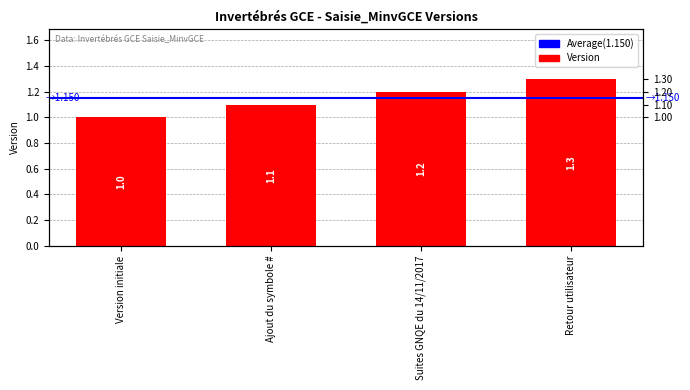

What is the minimum value shown in the chart?

1.0